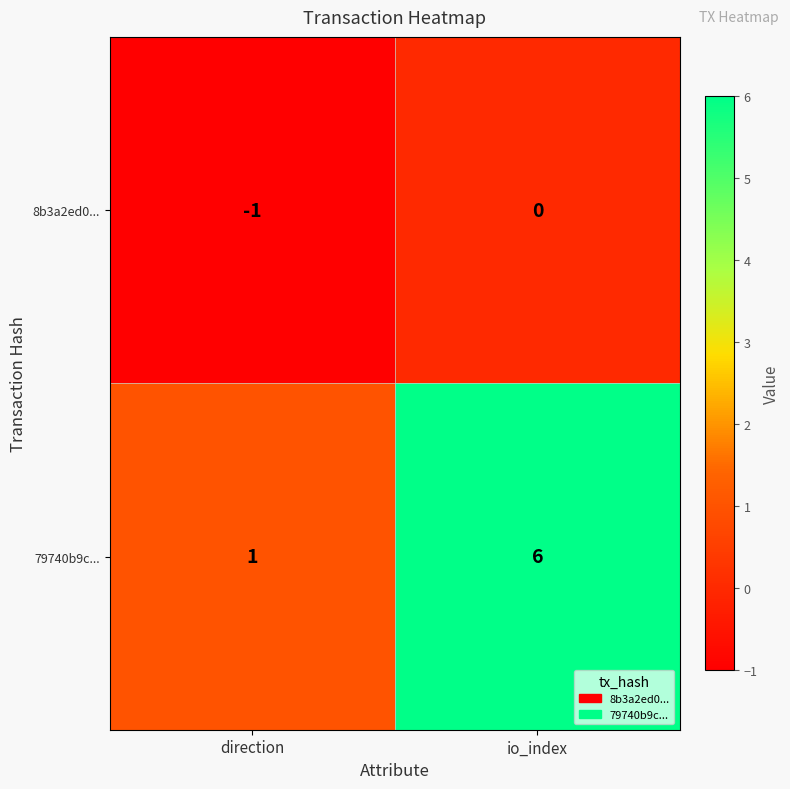

What is the highest value of the 79740b9c... series?

6